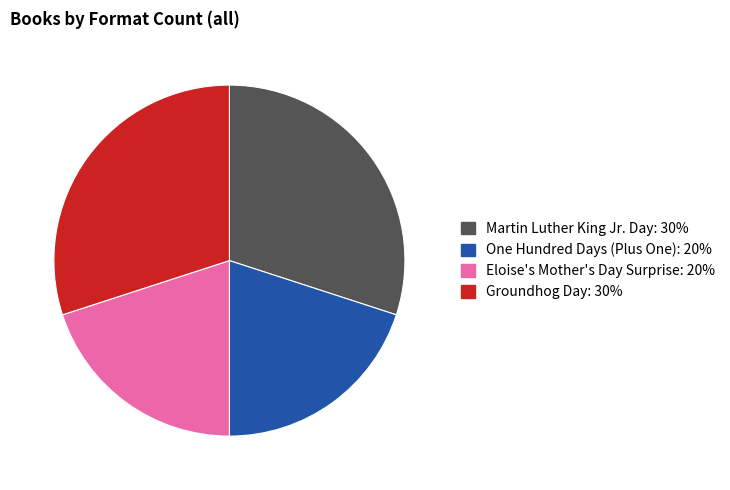

Combined, do Martin Luther King Jr. Day: 30% and Groundhog Day: 30% account for over 50%?

Yes